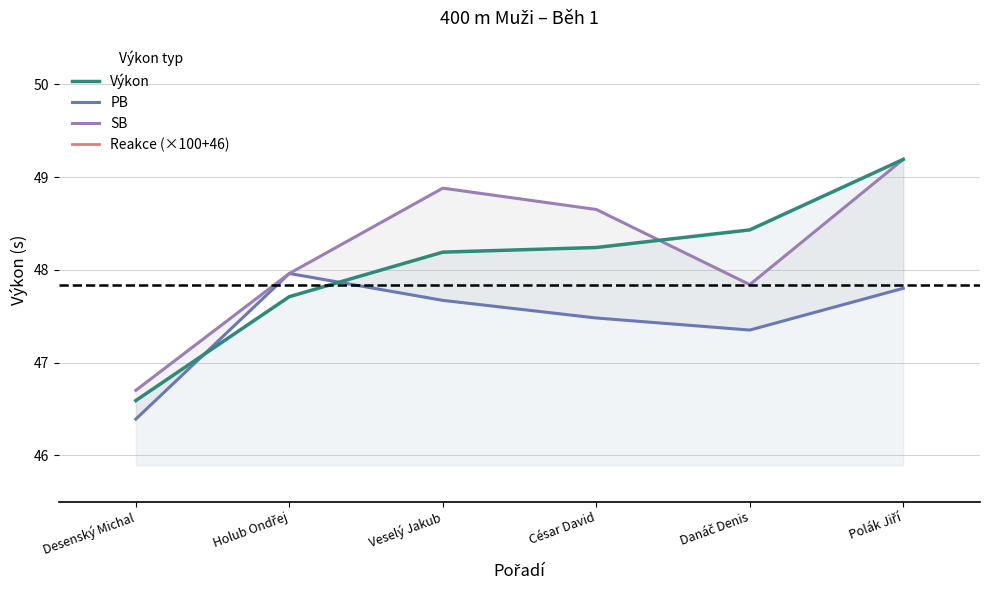

Is it true that Reakce (×100+46) equals 114.5 at Holub Ondřej?

False